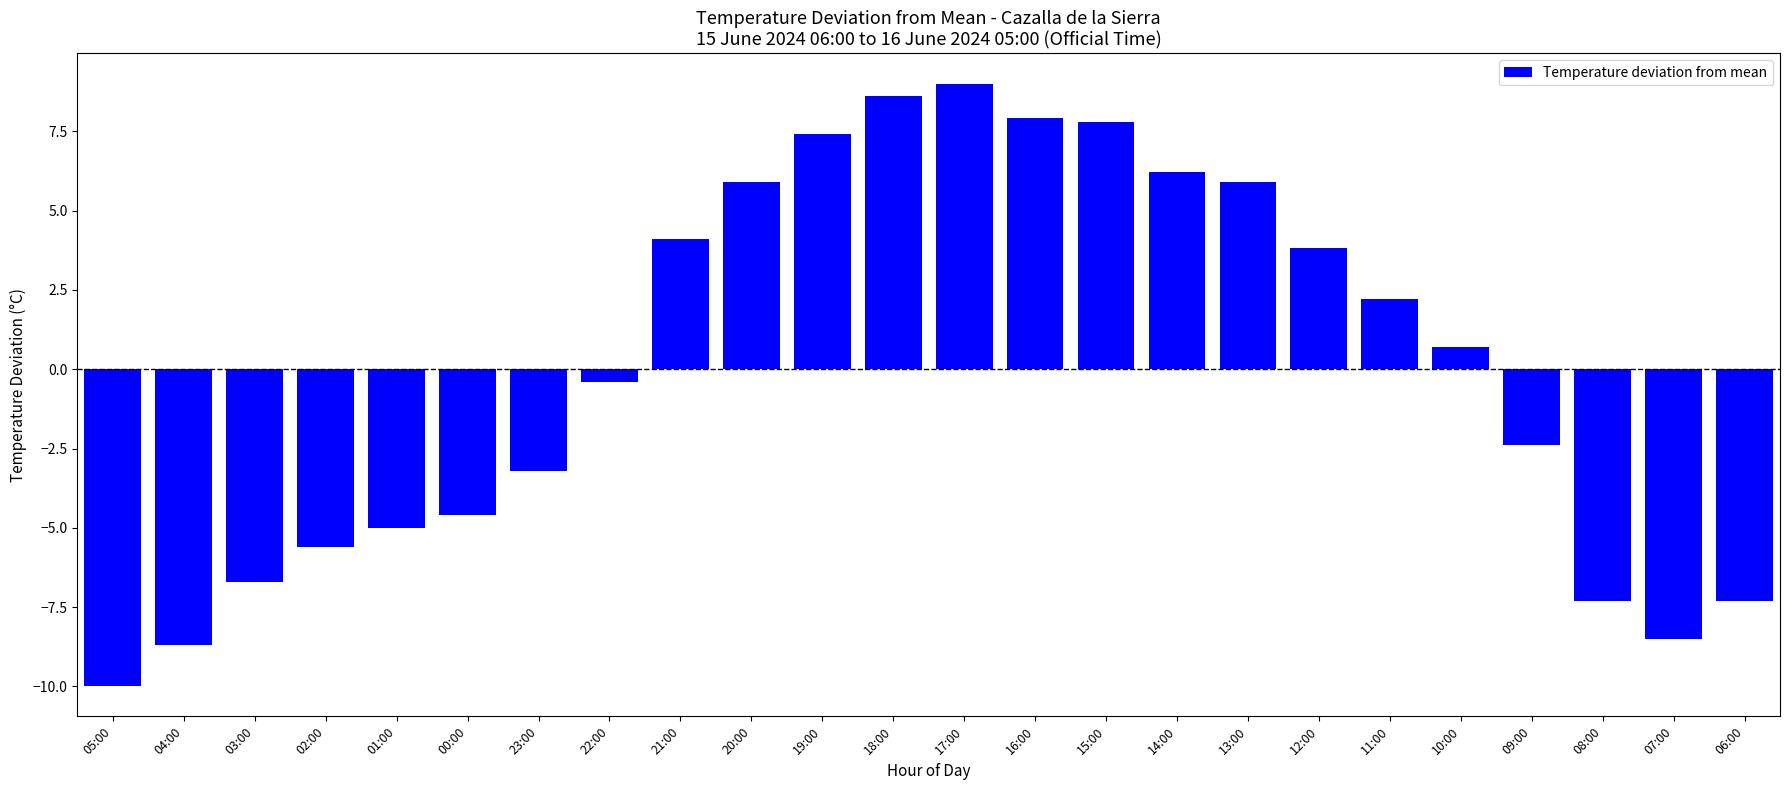

Reading left to right, transcribe all the data shown in this chart.

-10.0	-8.7	-6.7	-5.6	-5.0	-4.6	-3.2	-0.4	4.1	5.9	7.4	8.6	9.0	7.9	7.8	6.2	5.9	3.8	2.2	0.7	-2.4	-7.3	-8.5	-7.3